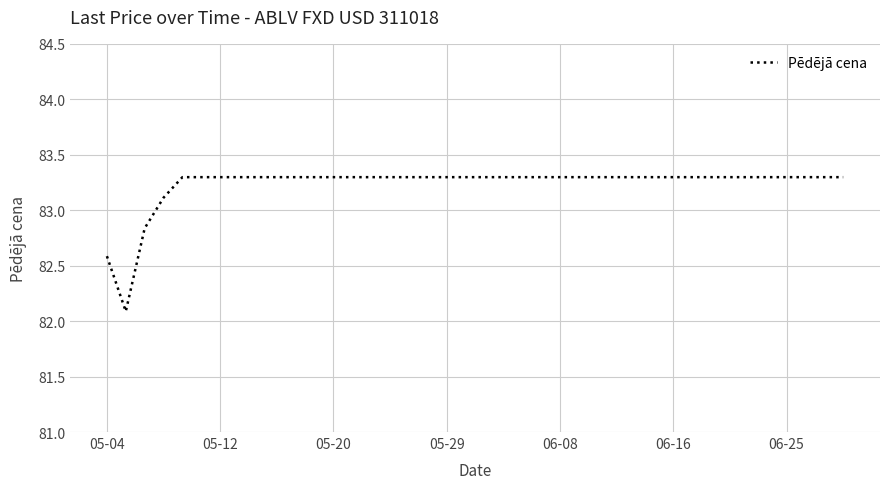

What is the difference between the maximum and minimum values?

1.2